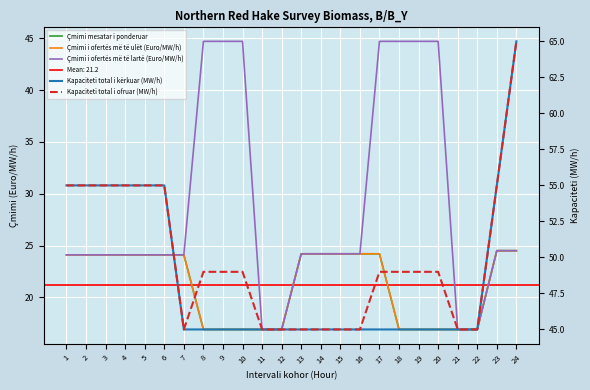

What is the sum of the Kapaciteti total i kërkuar (MW/h) values at 12 and 13?

90.0